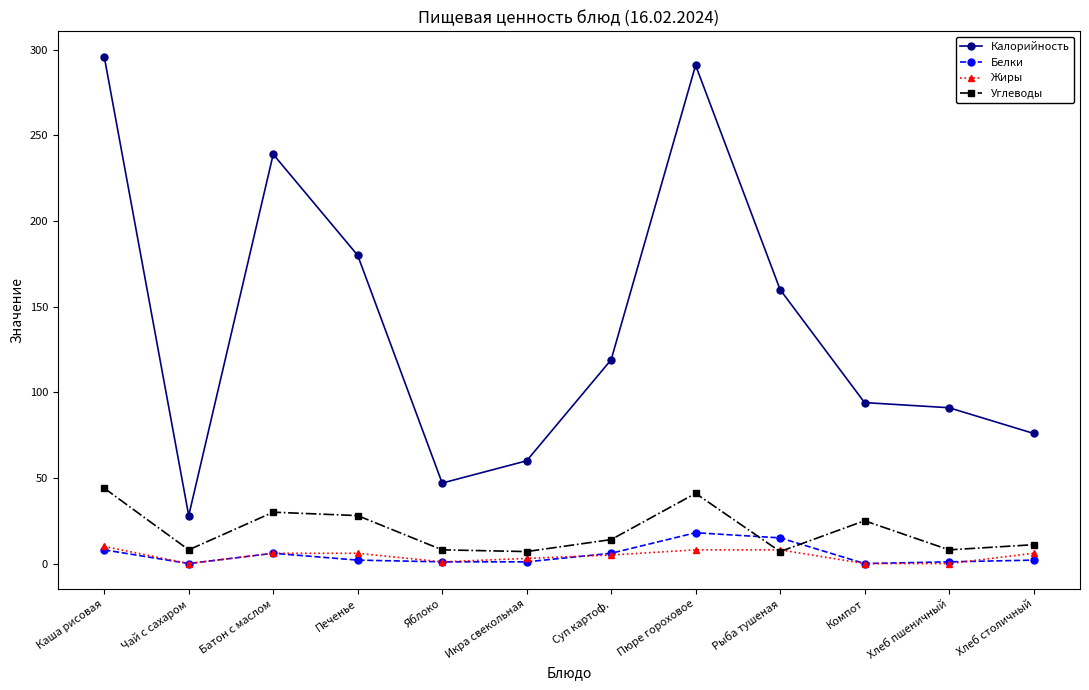

How many data points does each series have?

12